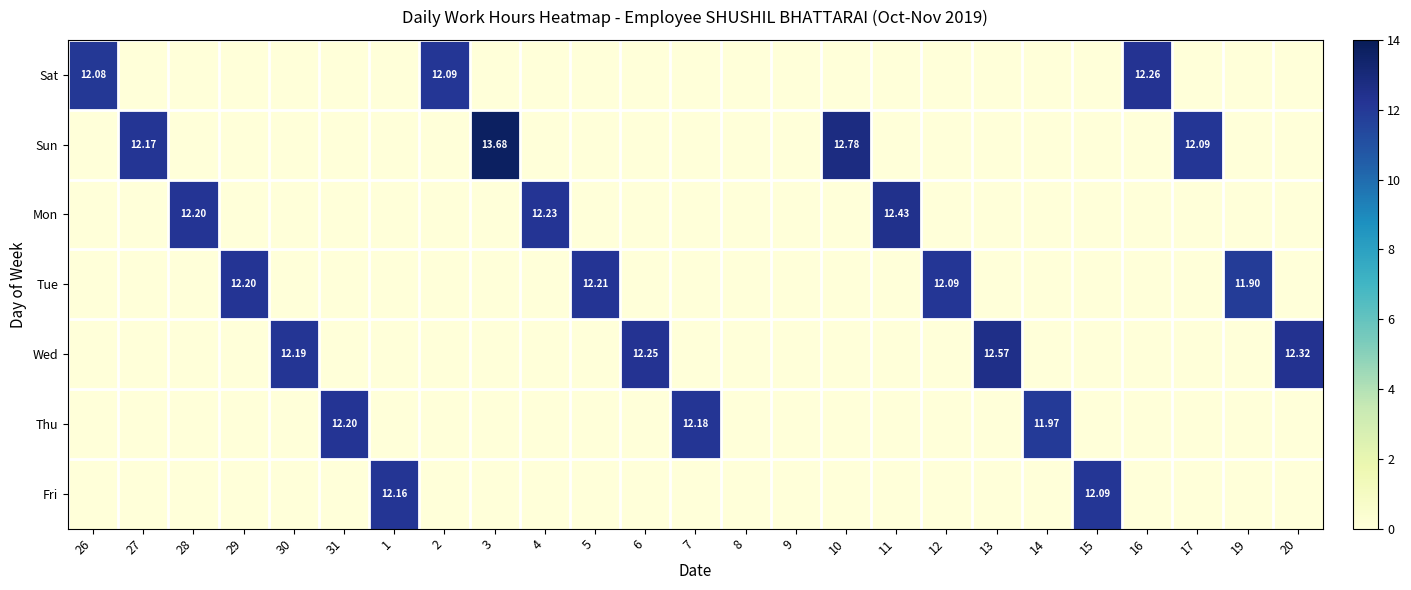

Is it true that Sat equals -8.5 at 14?

False